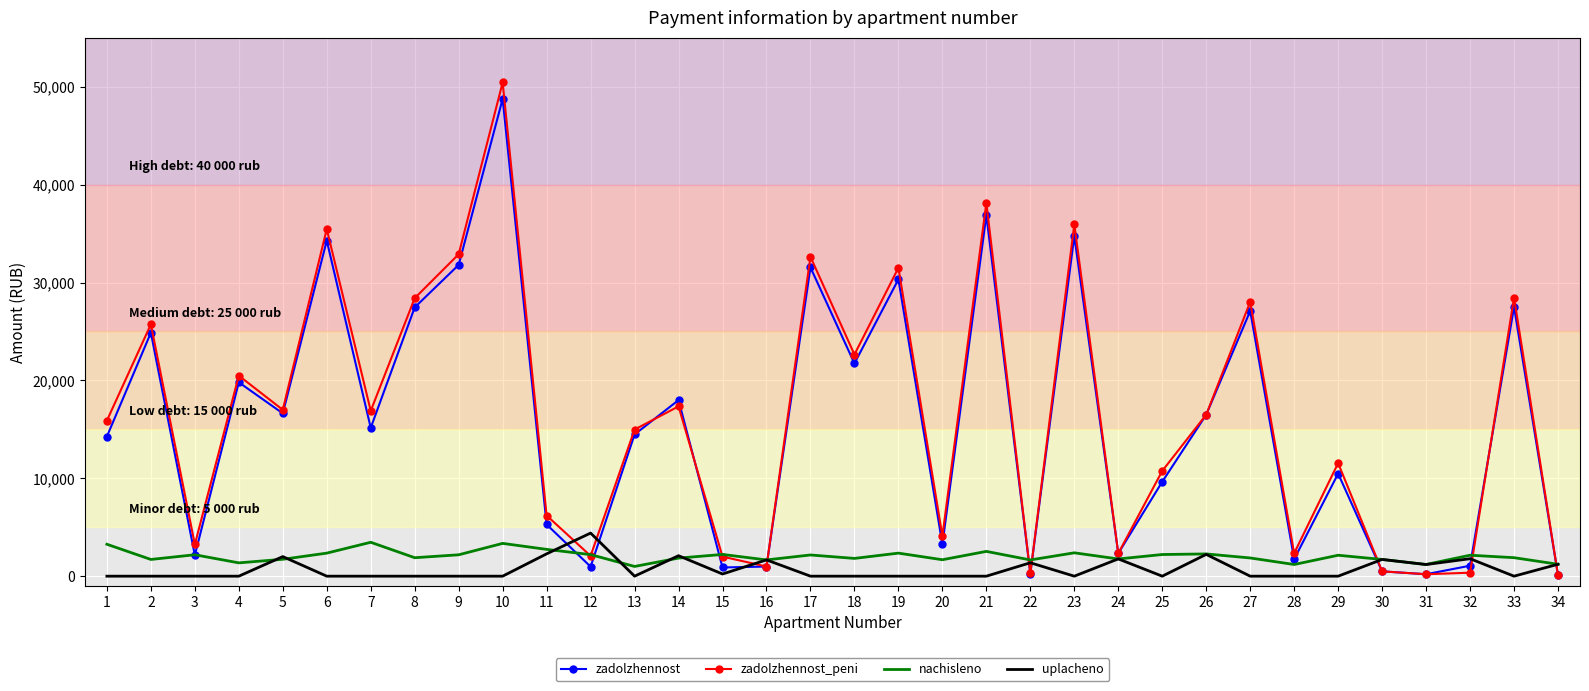

Is it true that zadolzhennost_peni equals 659.6 at 2?

False